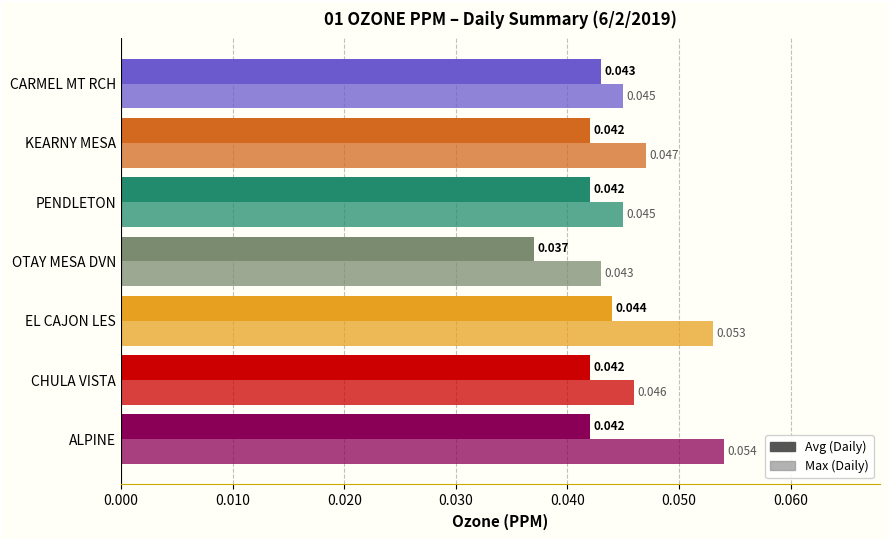

How many data points does each series have?

7